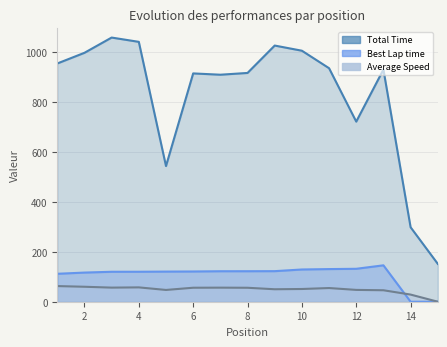

Where is the first local maximum for Total Time?

3